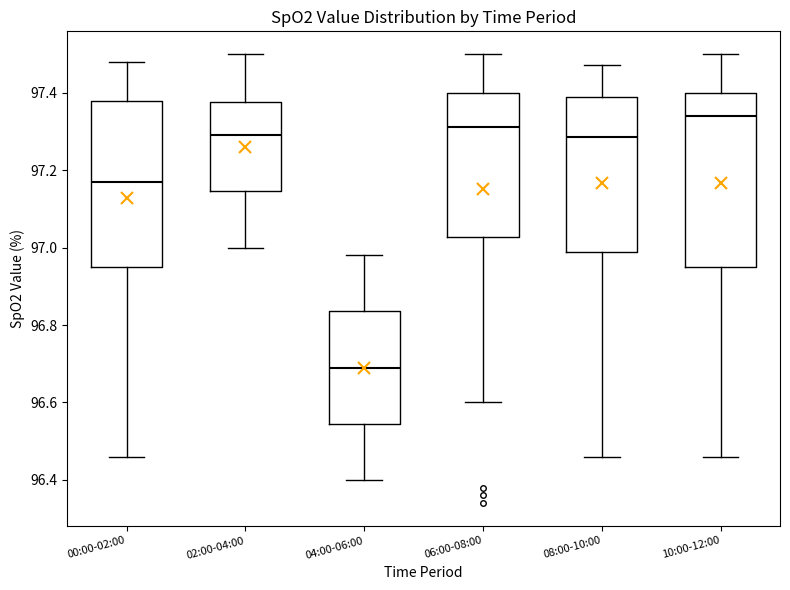

Reading left to right, transcribe this box plot: for each box, give where its median line is, the range the box spans, and where its two whiskers end, as read against the y-axis. The values are not printed on the chart, so give them approximately, as read against the axis.

00:00-02:00: median 97.18, box 96.96 to 97.38, whiskers 96.46 to 97.48
02:00-04:00: median 97.30, box 97.14 to 97.38, whiskers 97.00 to 97.50
04:00-06:00: median 96.70, box 96.54 to 96.84, whiskers 96.40 to 96.98
06:00-08:00: median 97.32, box 97.02 to 97.40, whiskers 96.60 to 97.50
08:00-10:00: median 97.28, box 96.98 to 97.38, whiskers 96.46 to 97.48
10:00-12:00: median 97.34, box 96.96 to 97.40, whiskers 96.46 to 97.50